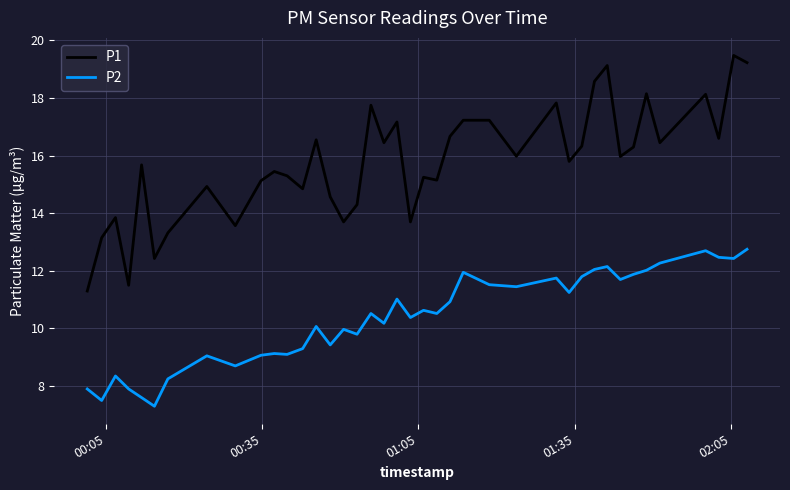

True or false: P1 and P2 intersect in this chart.

False